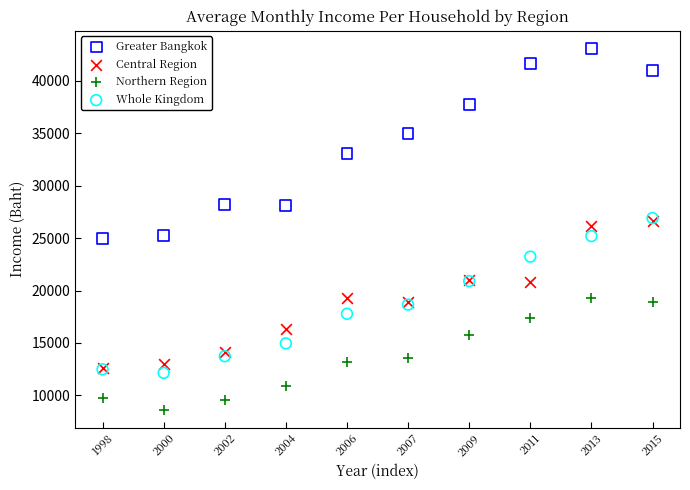

What are all the series names shown in the legend?

Greater Bangkok, Central Region, Northern Region, Whole Kingdom